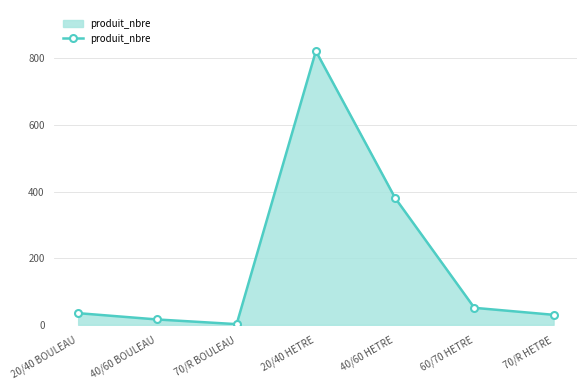

What is the ratio of the value at 70/R HETRE to the value at 20/40 BOULEAU?

0.9